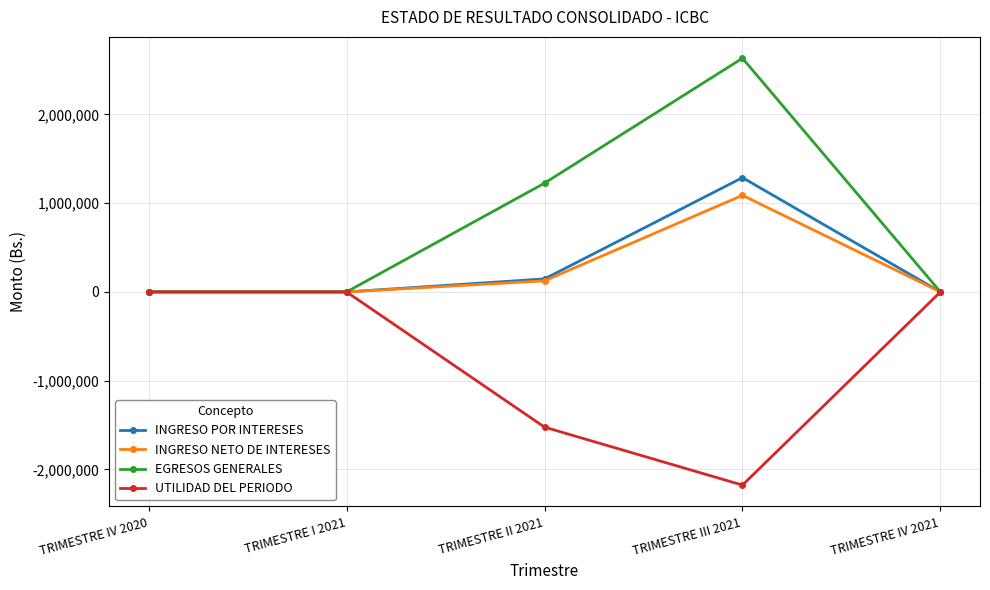

At which category does INGRESO POR INTERESES reach its first local peak?

TRIMESTRE III 2021